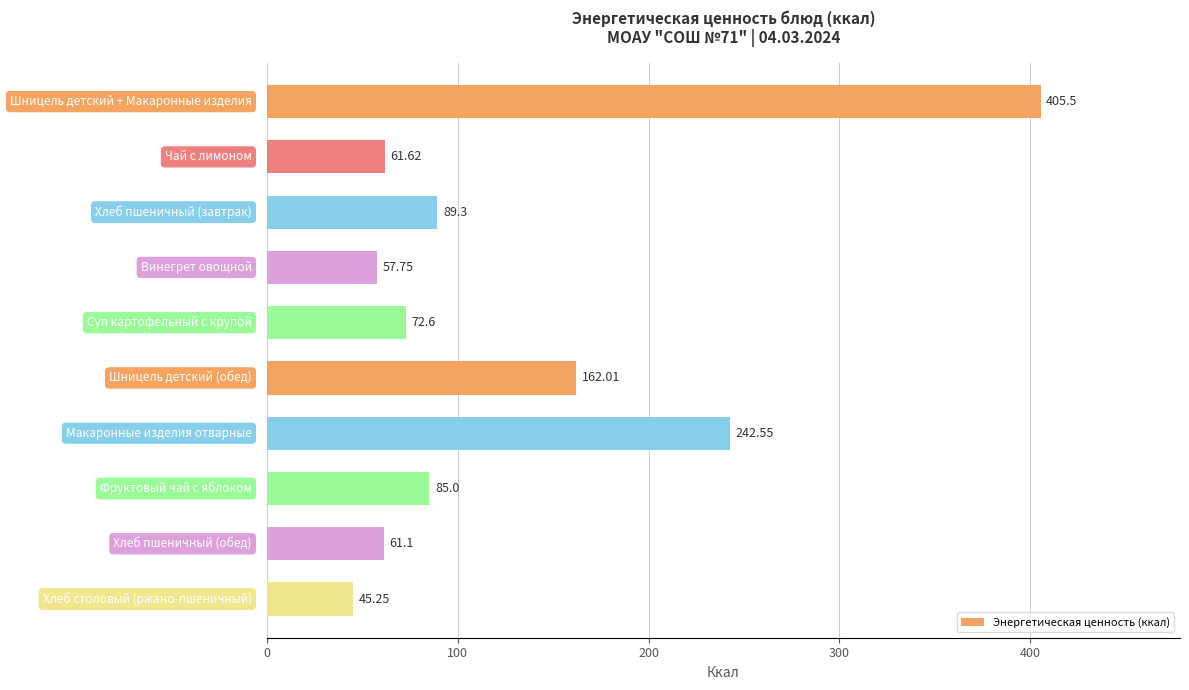

What is the average value?

128.3